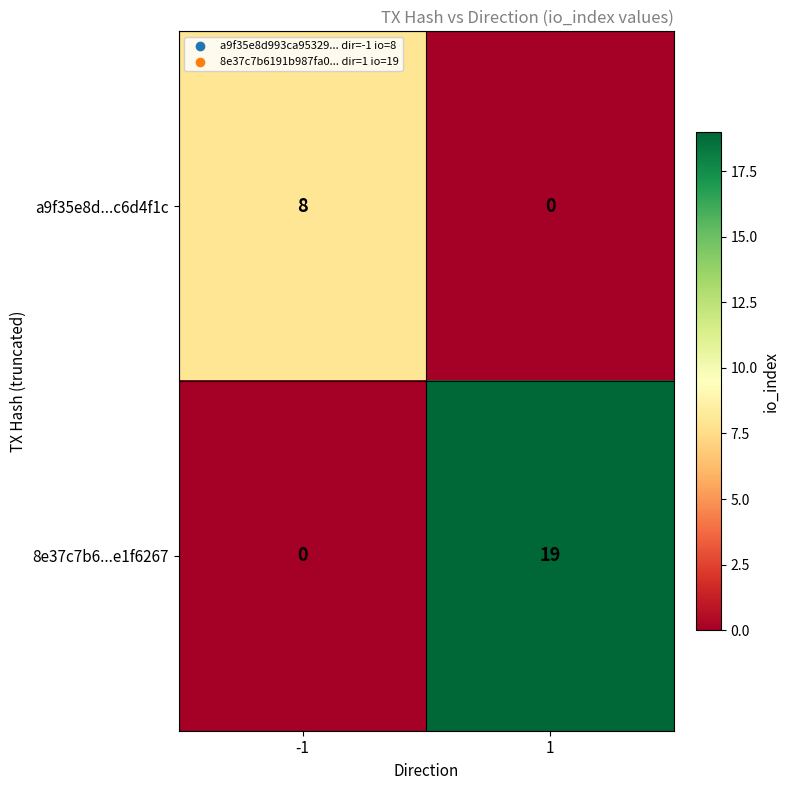

At which category is the sum across all series the highest?

1